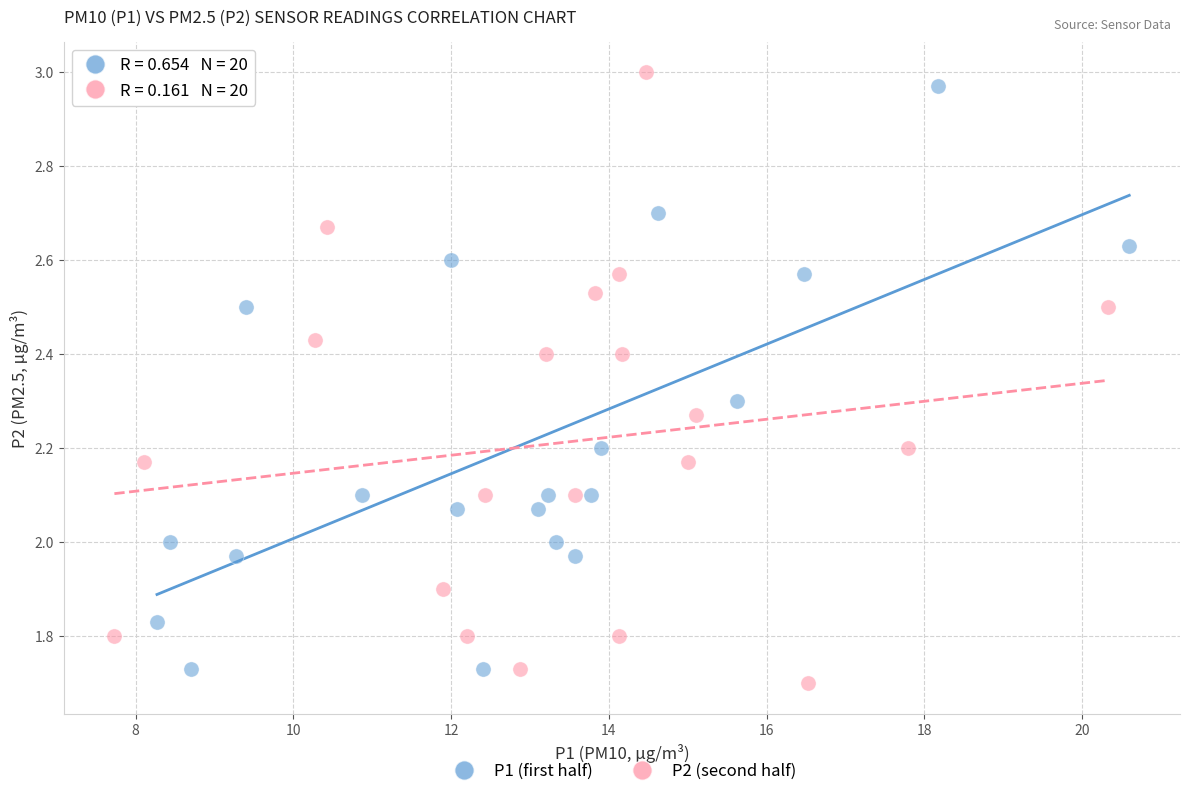

What are all the series names shown in the legend?

P1 (first half), P2 (second half)